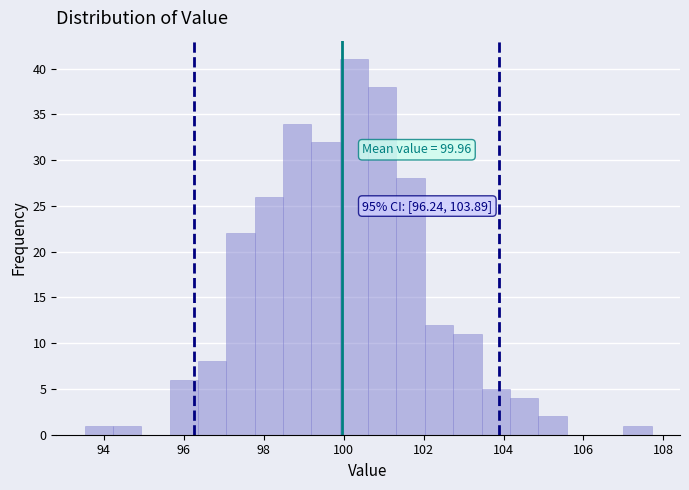

Read against the x-axis, roughly where is the centre of the tallest bar?

100.2